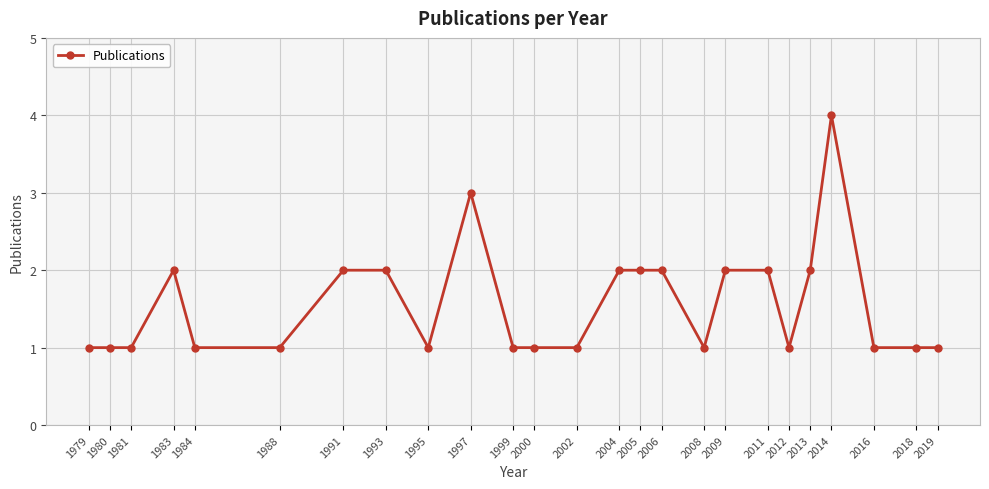

What is the value of the 15th point from the left?

2